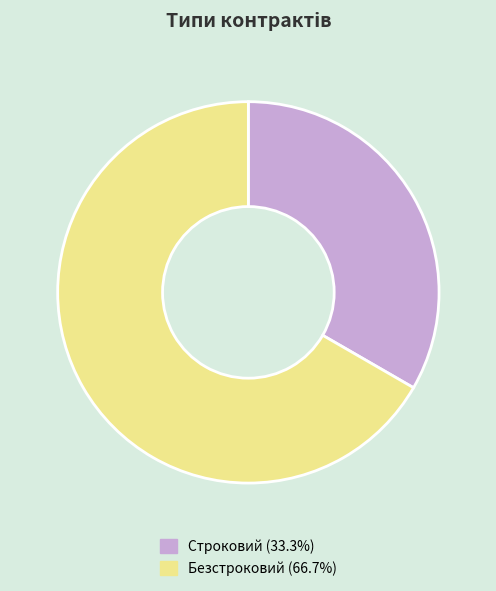

Is Строковий the majority of the pie?

No